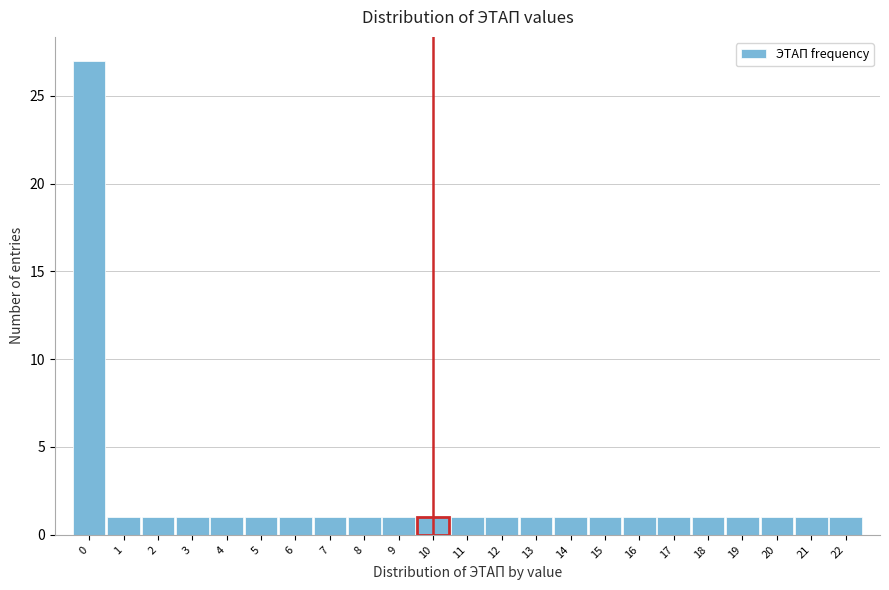

How tall is the bar that spans 11.5 to 12.5 on the x-axis? The values are not printed on the chart, so give them approximately, as read against the axis.

1